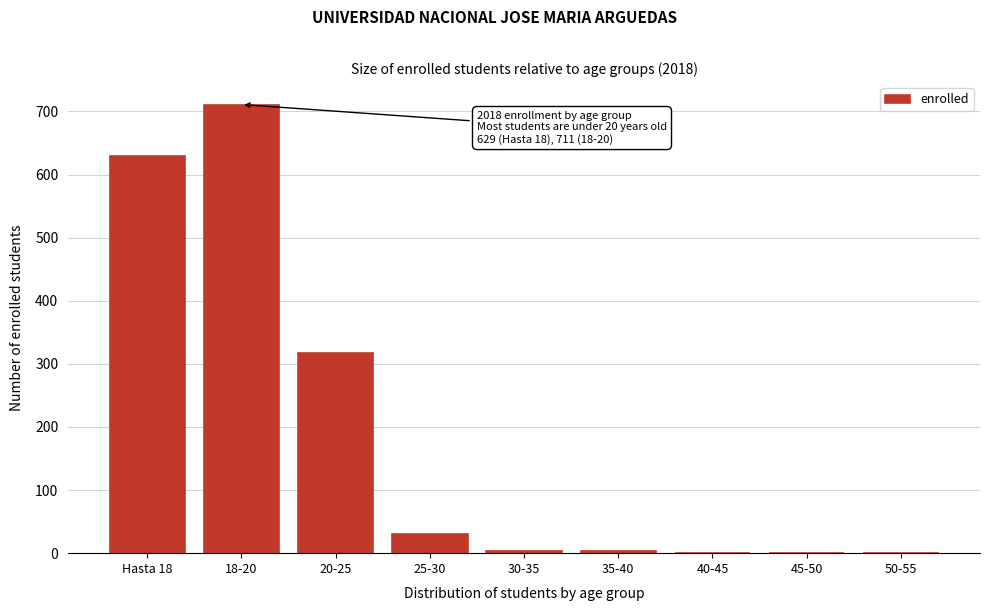

Reading right to left, extract all data points from this chart.

50-55=0	45-50=0	40-45=0	35-40=4	30-35=4	25-30=30	20-25=317	18-20=711	Hasta 18=629